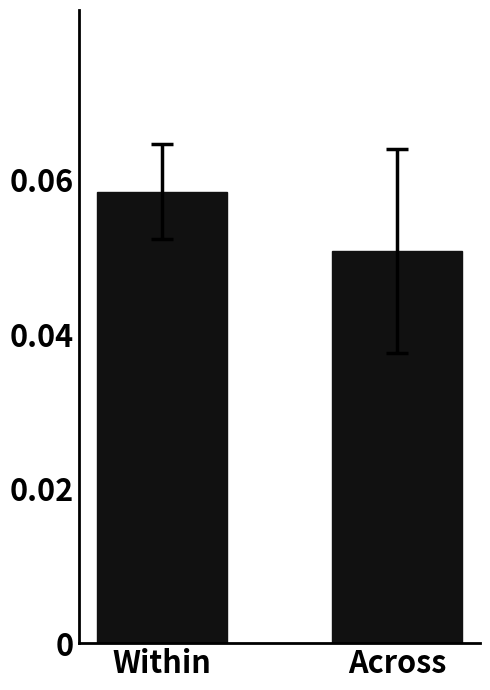

Rank the categories by value from highest to lowest.

Within, Across